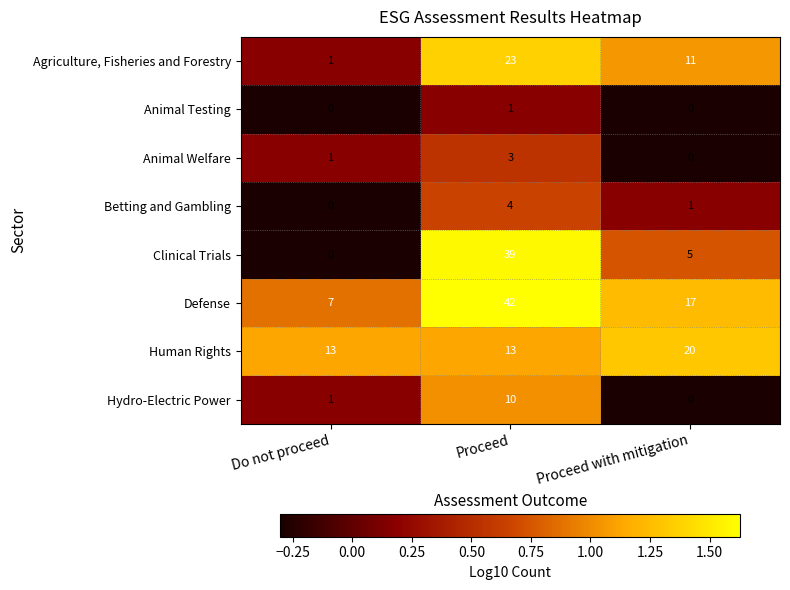

How many Betting and Gambling values are between 0 and 4?

3